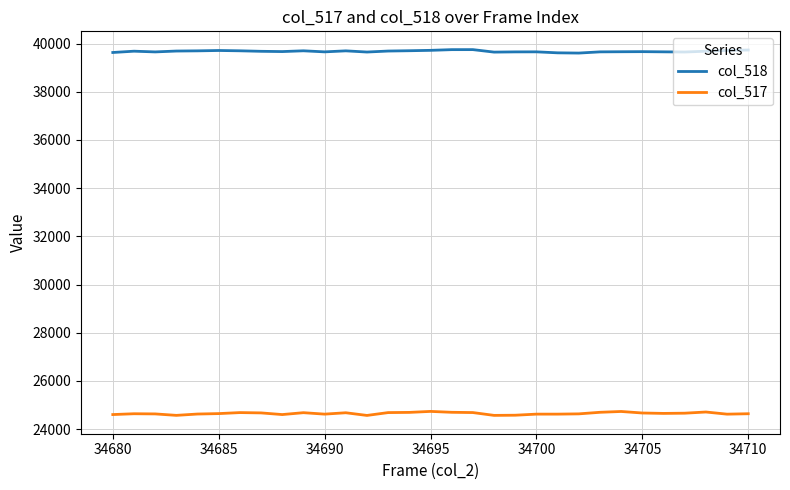

Which series has the largest total across all categories?

col_518